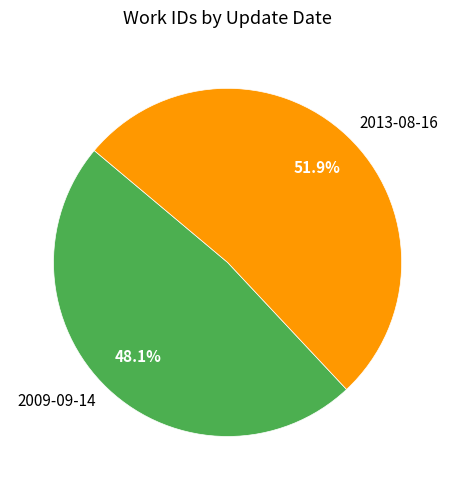

True or false: 2009-09-14 accounts for 33% of the total.

False